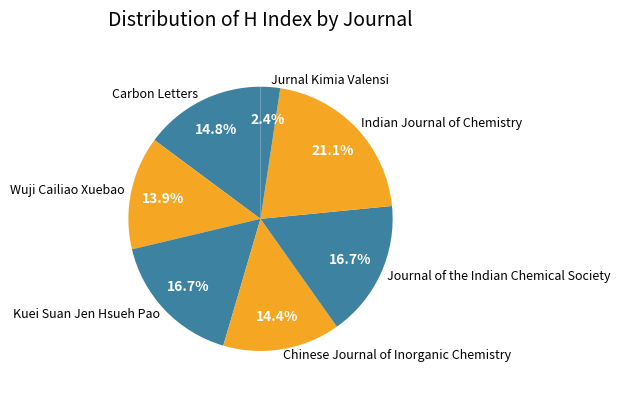

Approximately how many times larger is the value at Jurnal Kimia Valensi compared to Indian Journal of Chemistry?

0.1